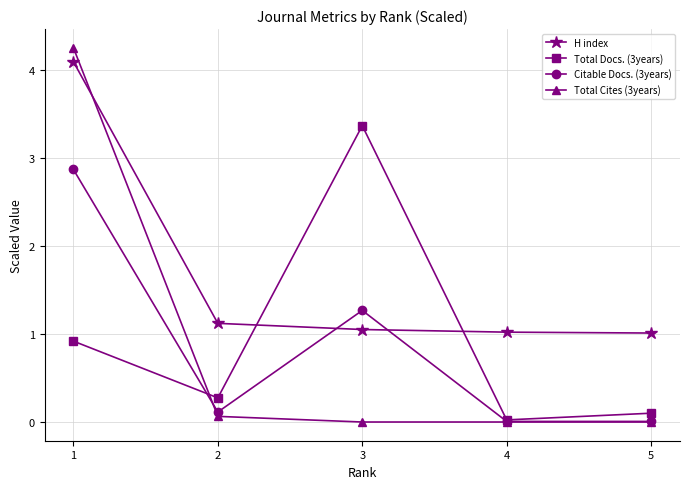

True or false: Total Cites (3years) has a value of 0.0 at 4.

True